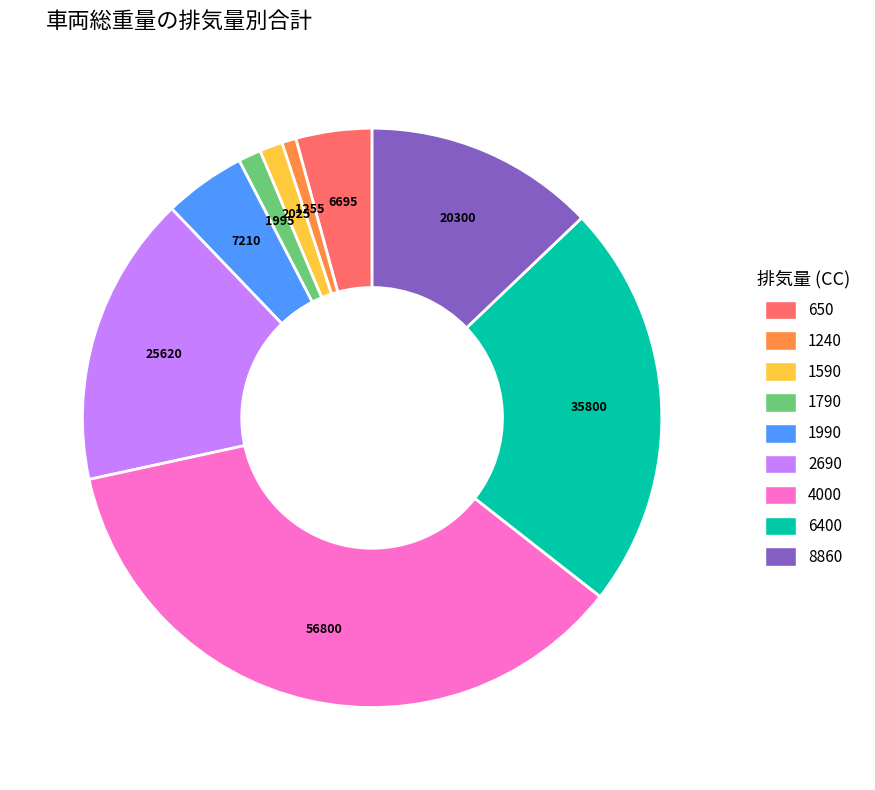

Is 1240 the majority of the pie?

No